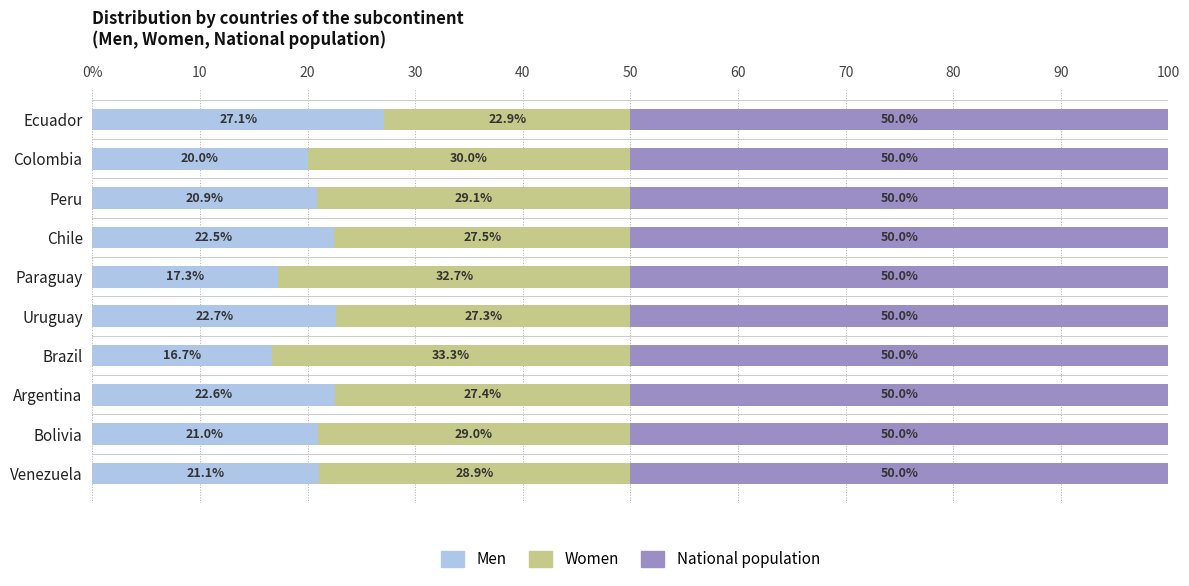

What are all the series names shown in the legend?

Men, Women, National population